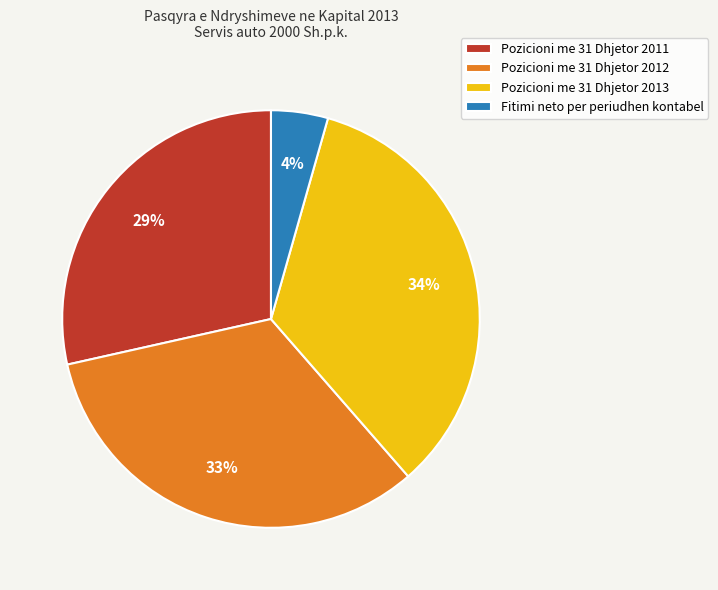

True or false: Pozicioni me 31 Dhjetor 2011 accounts for 29% of the total.

True